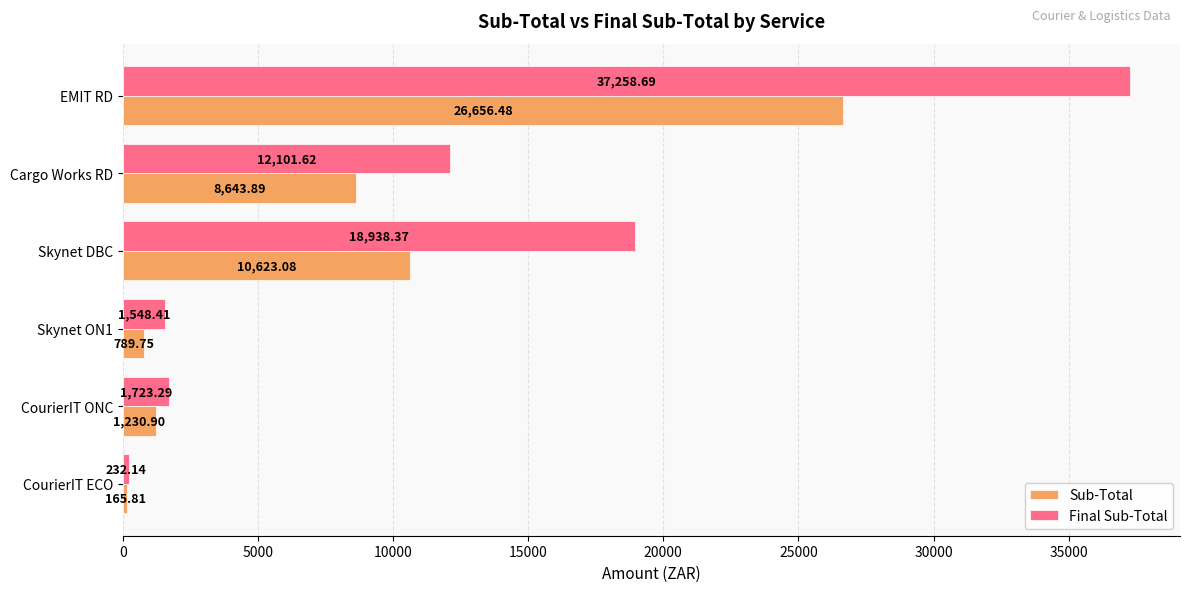

What is the total value across all series at Skynet ON1?

2338.2